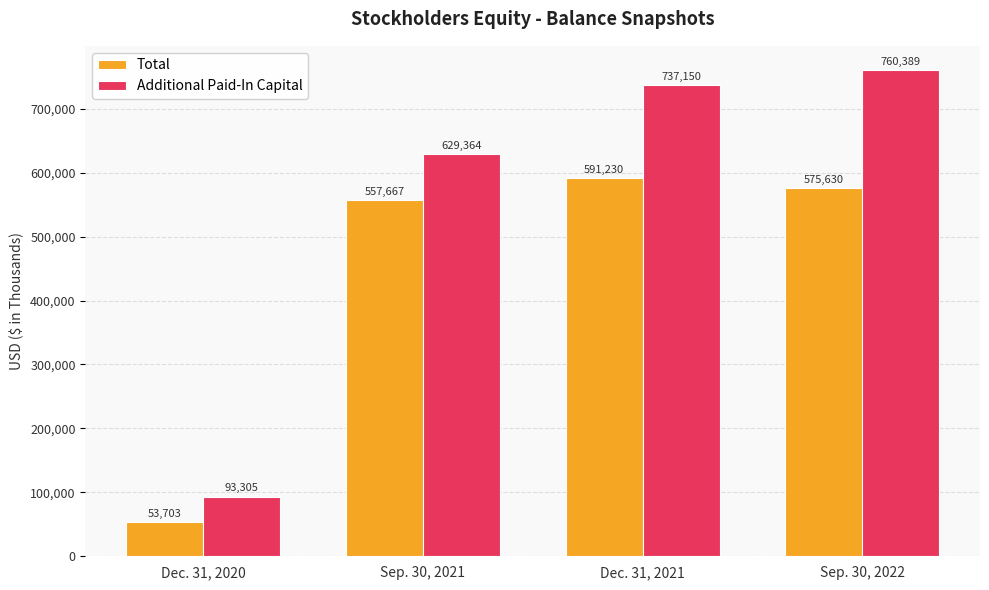

What is the total value across all series at Sep. 30, 2021?

1187031